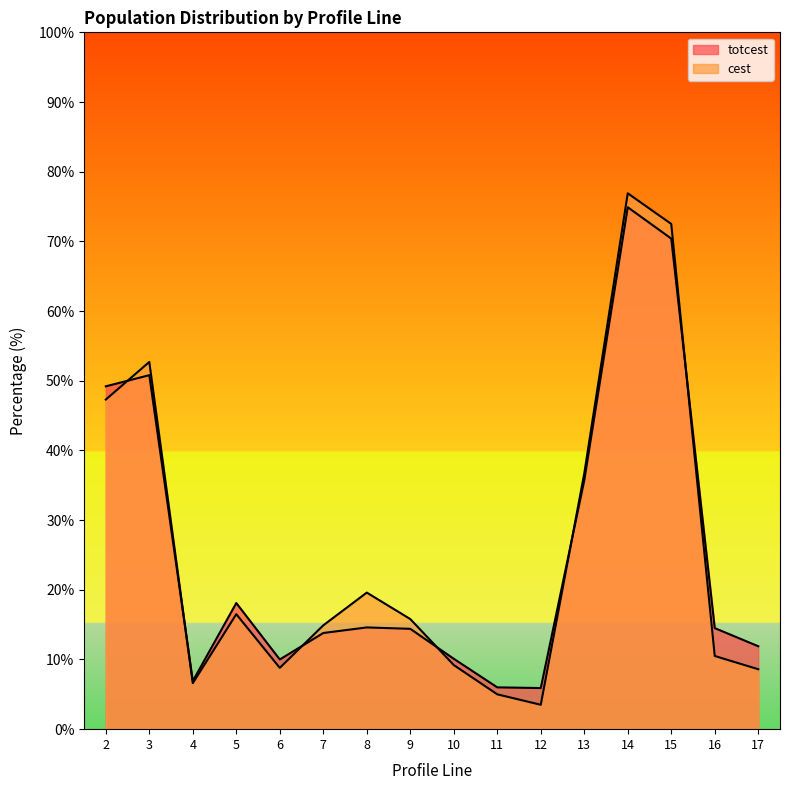

At which category is the sum across all series the highest?

14